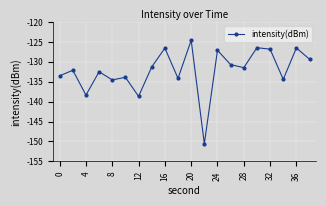

True or false: the data has more than 0 interior local peaks.

True